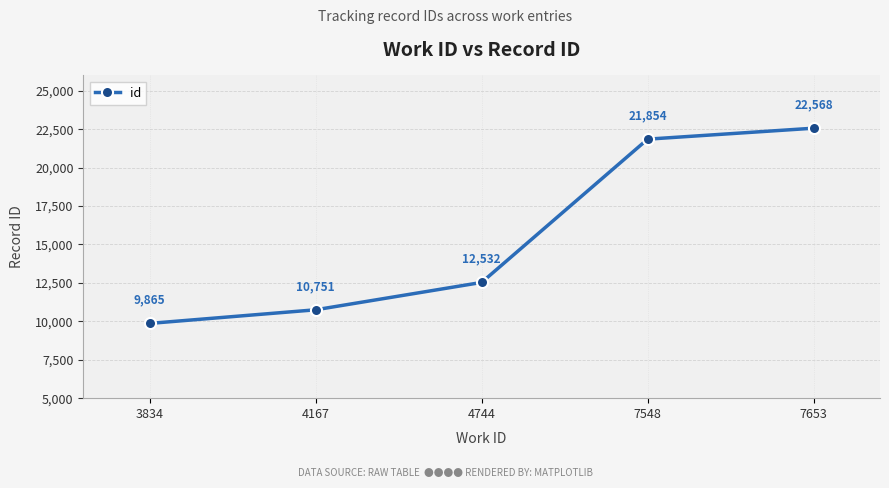

List the labels in order of value, largest first.

7653, 7548, 4744, 4167, 3834